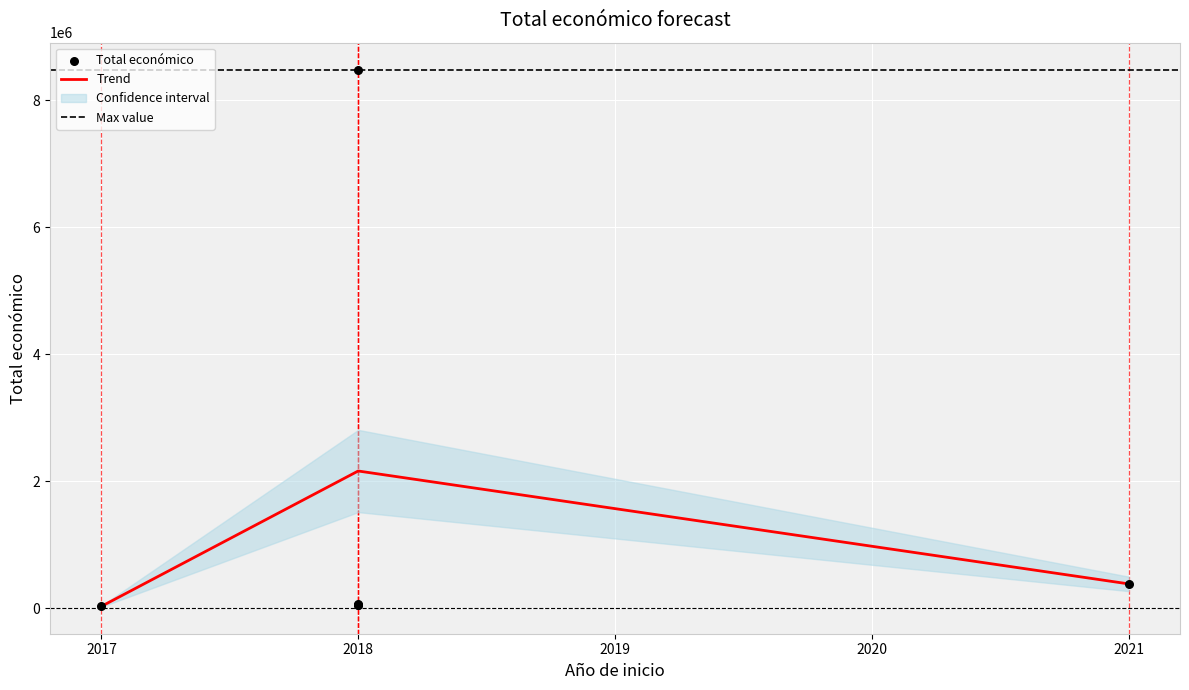

Approximately how many times larger is the value at 2017 compared to 2018?

0.5